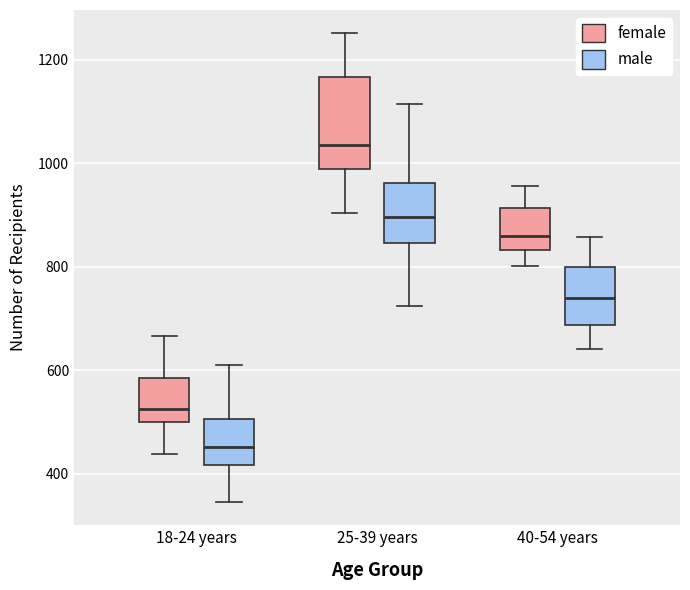

Which box's median line is the highest?

25-39 years (female)